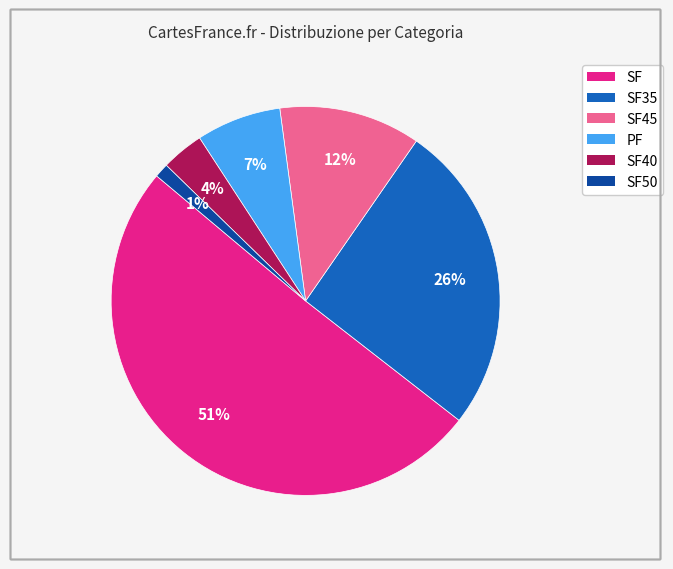

Does any single category account for the majority?

Yes